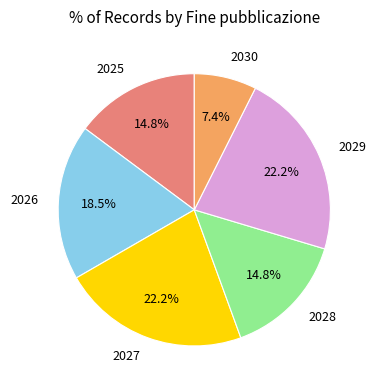

What percentage is NOT represented by 2028?

85.2%